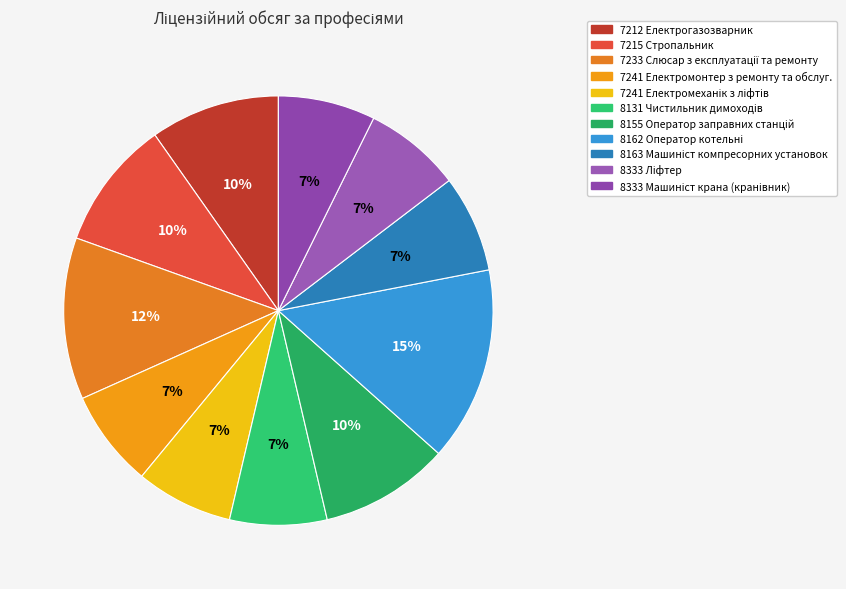

Count the number of slices in the pie.

11